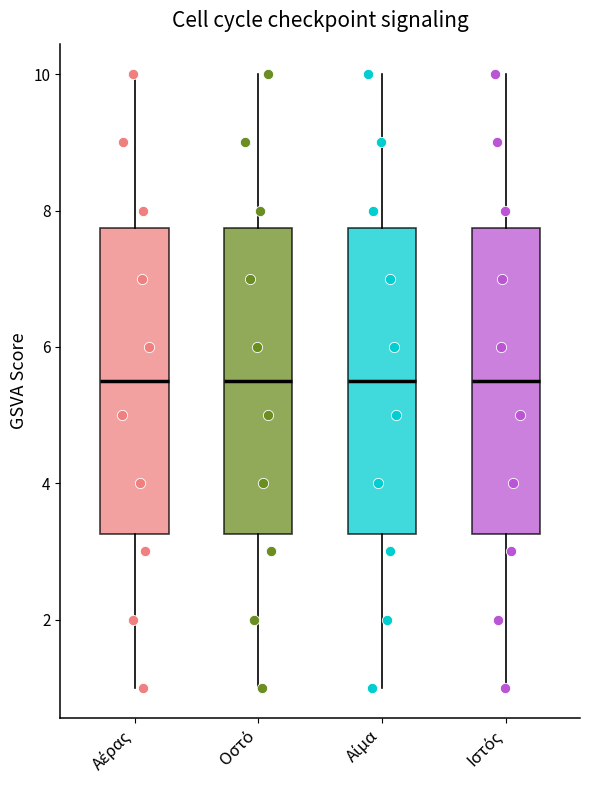

Reading left to right, transcribe this box plot: for each box, give where its median line is, the range the box spans, and where its two whiskers end, as read against the y-axis. The values are not printed on the chart, so give them approximately, as read against the axis.

Αέρας: median 5.6, box 3.2 to 7.8, whiskers 1.0 to 10.0
Οστό: median 5.6, box 3.2 to 7.8, whiskers 1.0 to 10.0
Αίμα: median 5.6, box 3.2 to 7.8, whiskers 1.0 to 10.0
Ιστός: median 5.6, box 3.2 to 7.8, whiskers 1.0 to 10.0